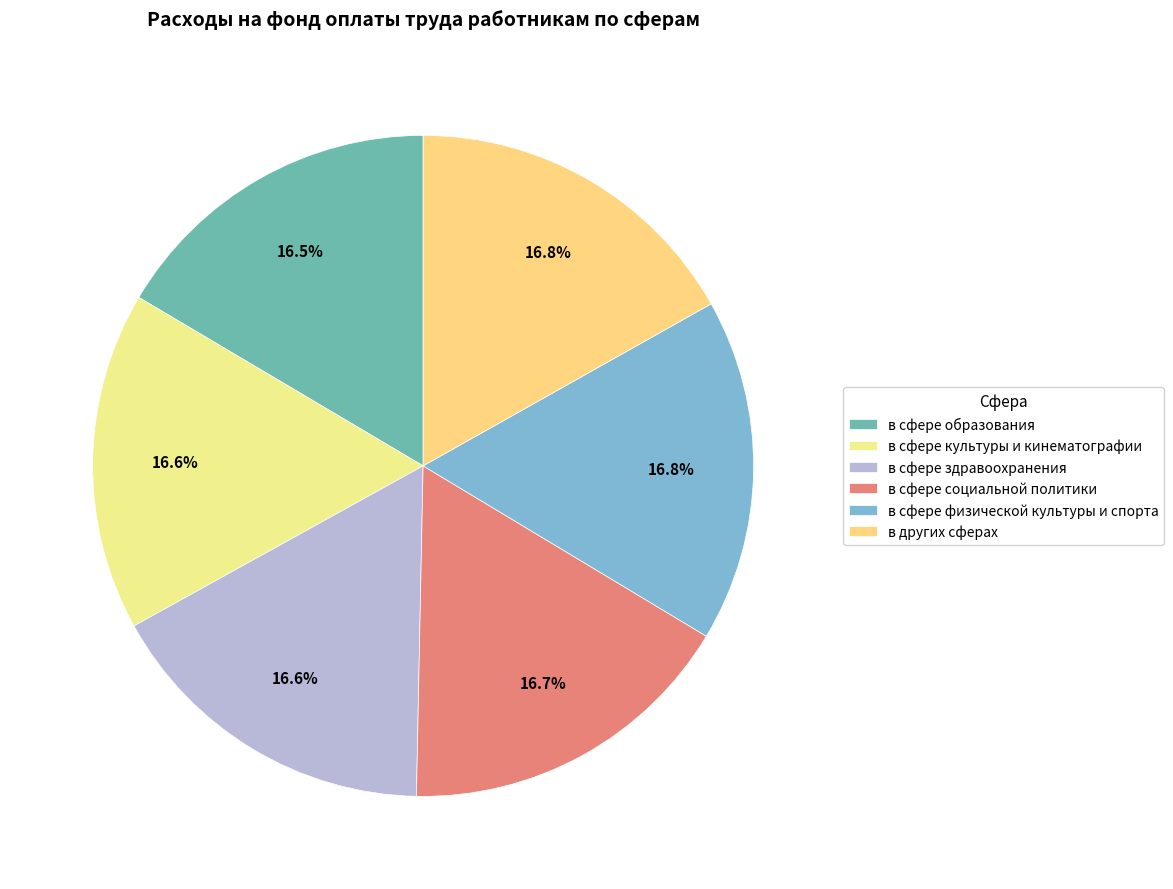

Count the number of slices in the pie.

6